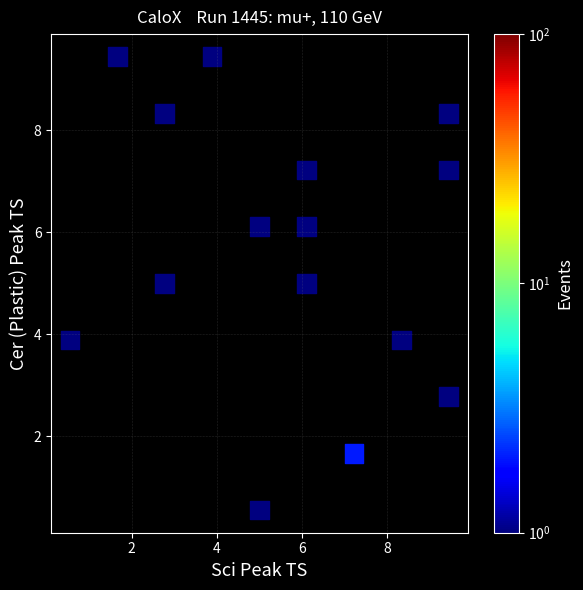

What is the range of X values (max minus min)?

8.9